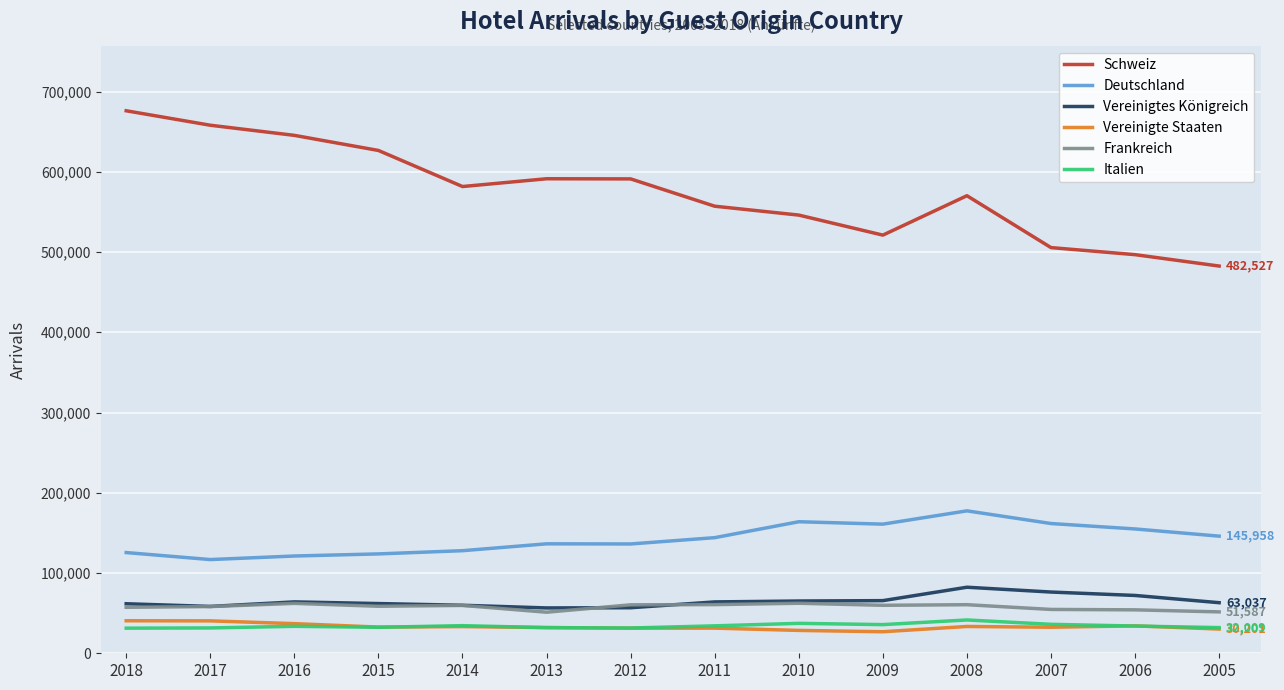

True or false: Frankreich and Schweiz intersect in this chart.

False